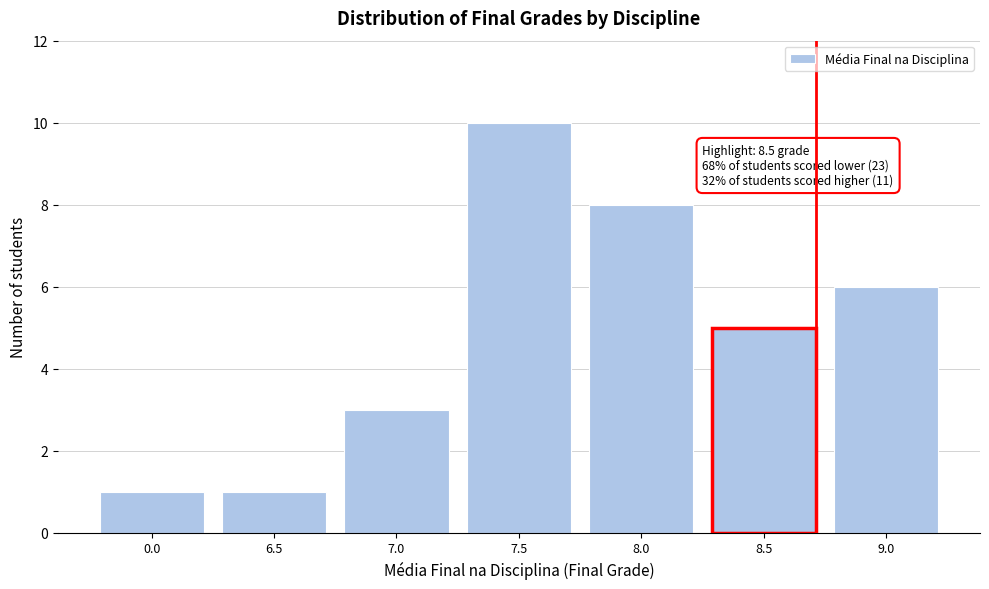

Reading left to right, list all the values displayed in this chart.

0.0=1	6.5=1	7.0=3	7.5=10	8.0=8	8.5=5	9.0=6